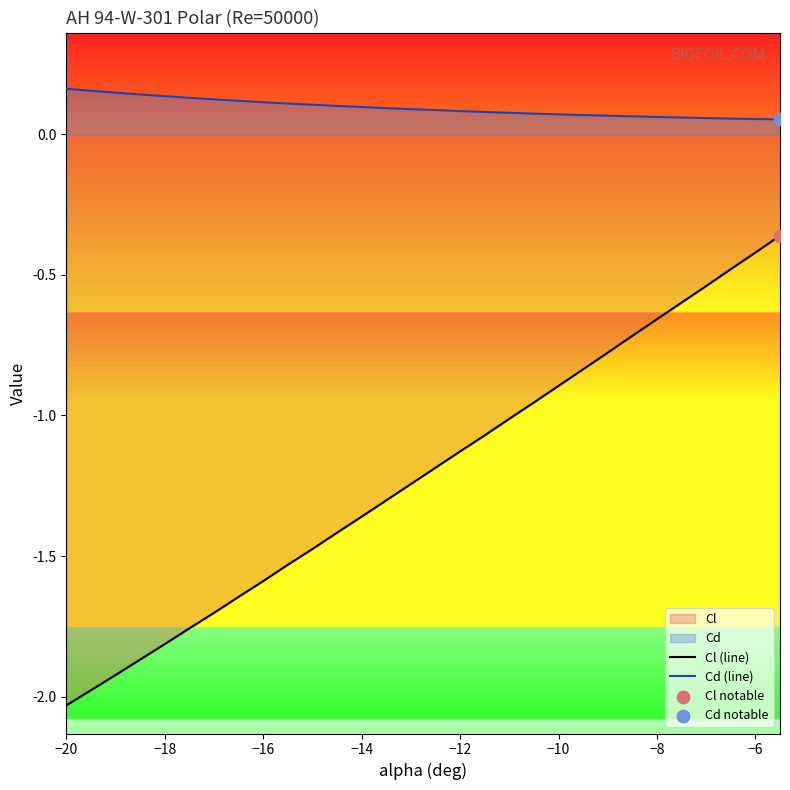

At how many categories does at least one series exceed 0?

30